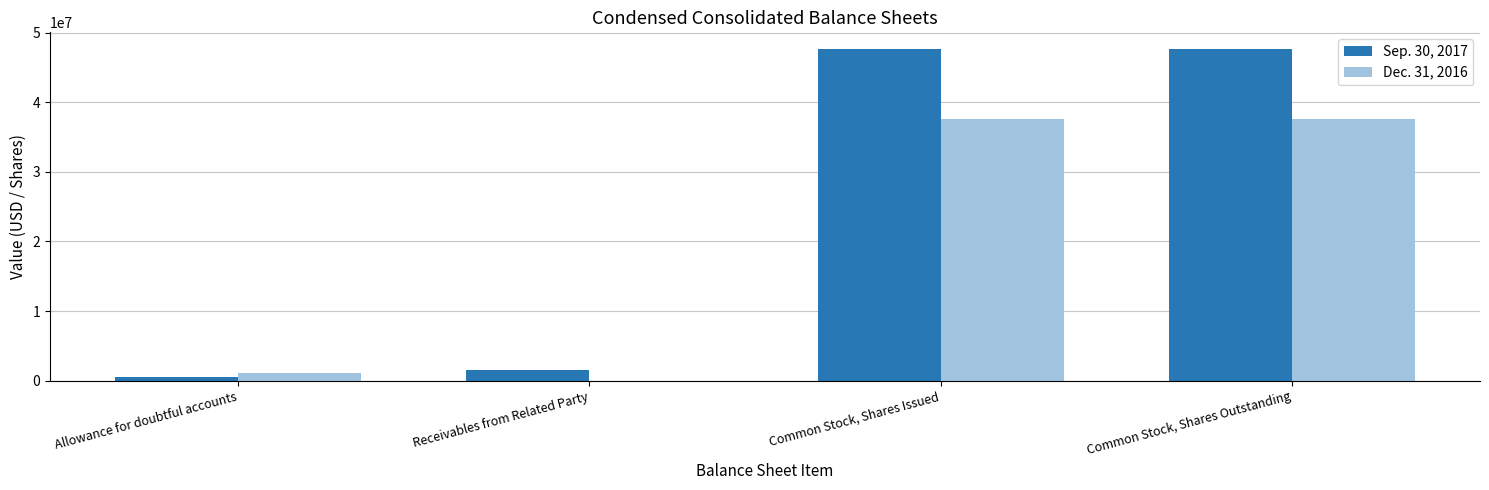

Is the value of Dec. 31, 2016 at Common Stock, Shares Outstanding greater than the value of Sep. 30, 2017 at Allowance for doubtful accounts?

Yes